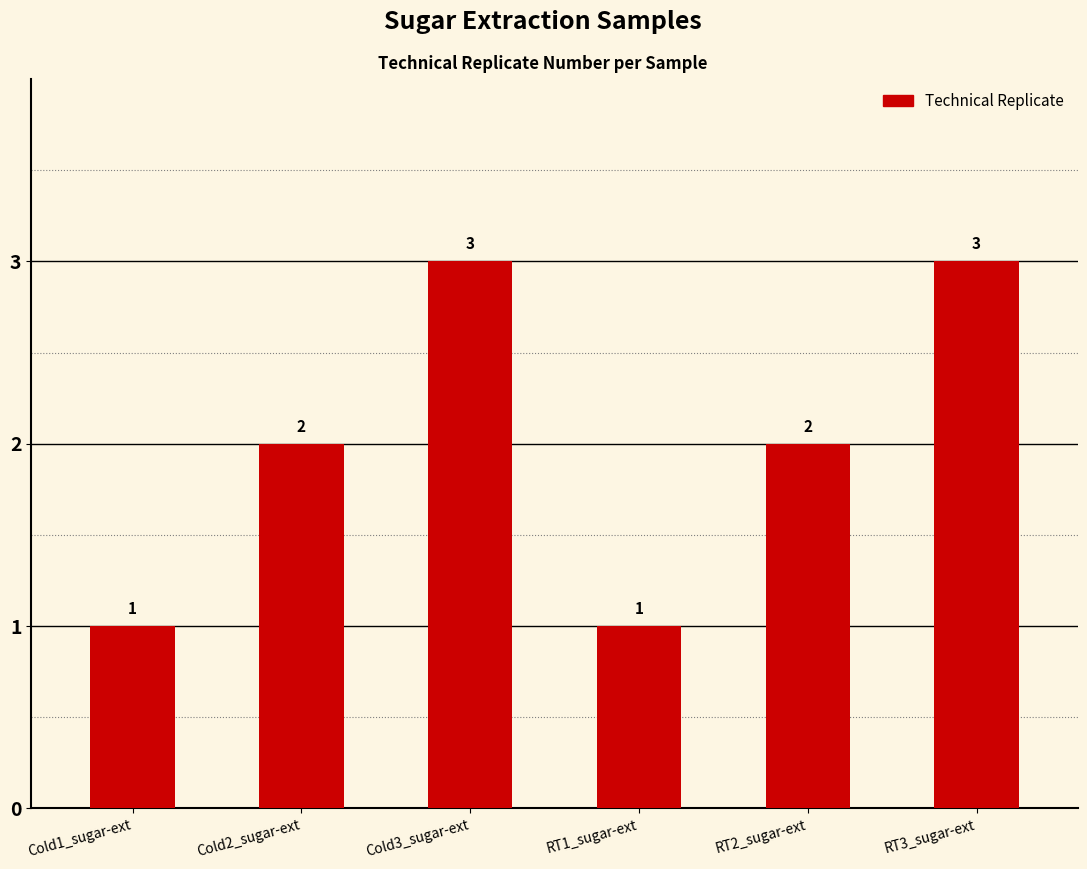

Between RT3_sugar-ext and Cold2_sugar-ext, which is larger?

RT3_sugar-ext